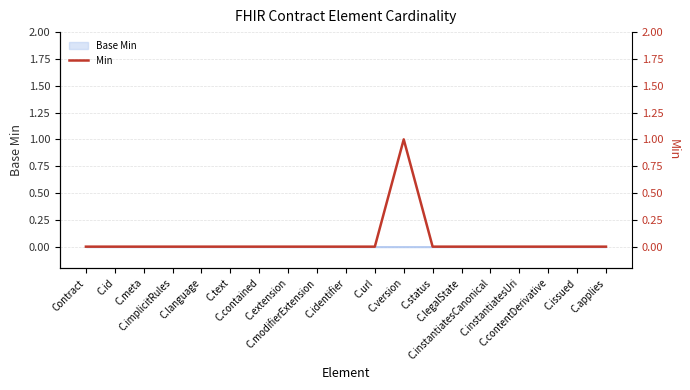

Which has a higher value, C.version or C.extension?

C.version